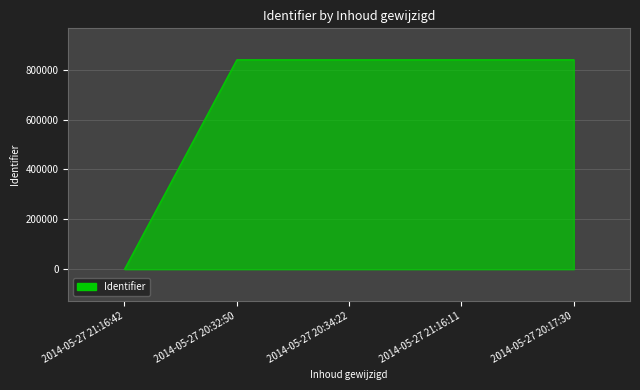

What is the maximum value shown in the chart?

839984